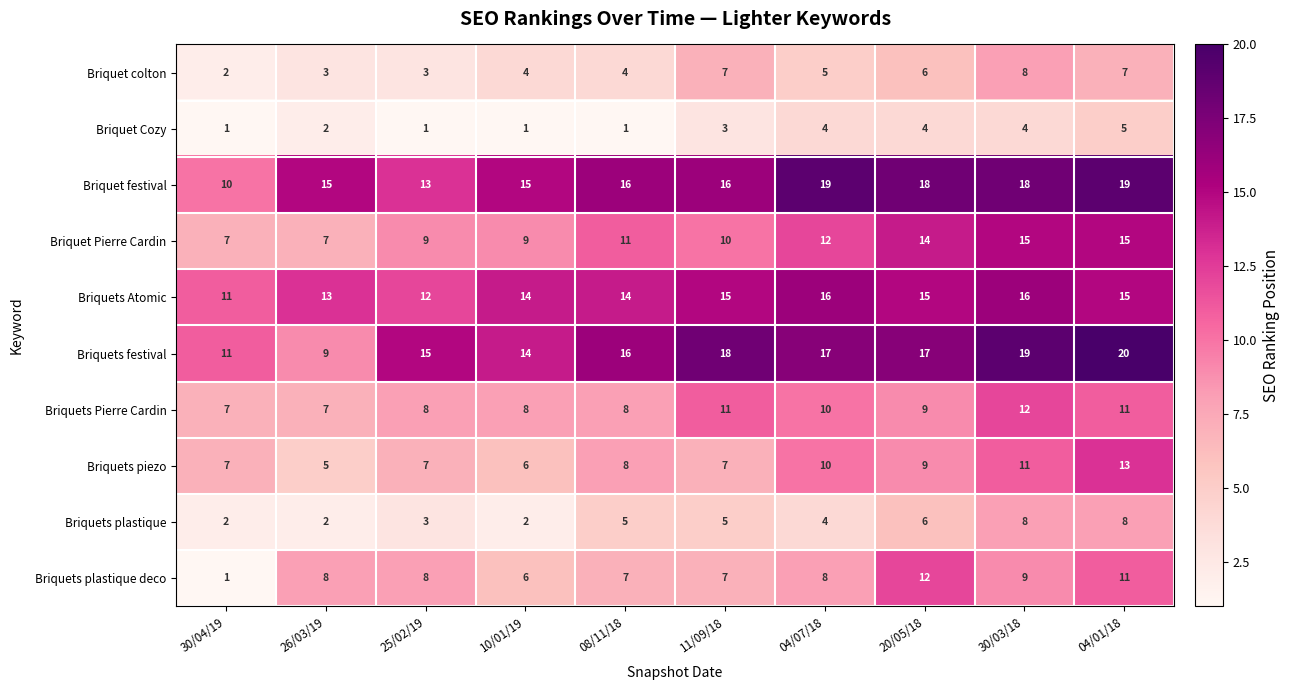

At which label is Briquets Atomic closest to 13?

26/03/19